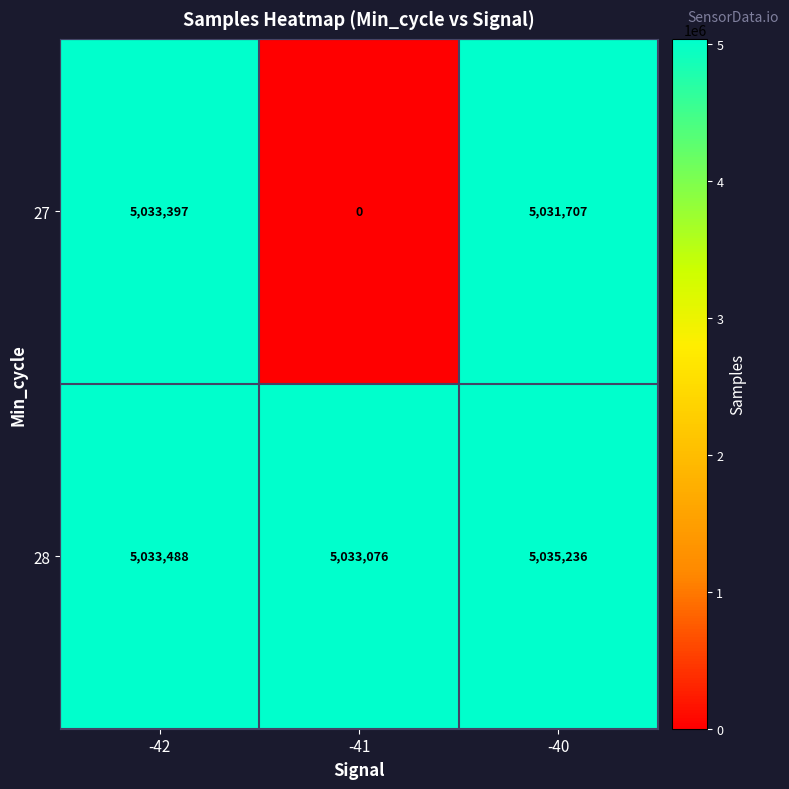

Reading left to right, list all the values displayed in this chart.

27: 5033397	0	5031707
28: 5033488	5033076	5035236